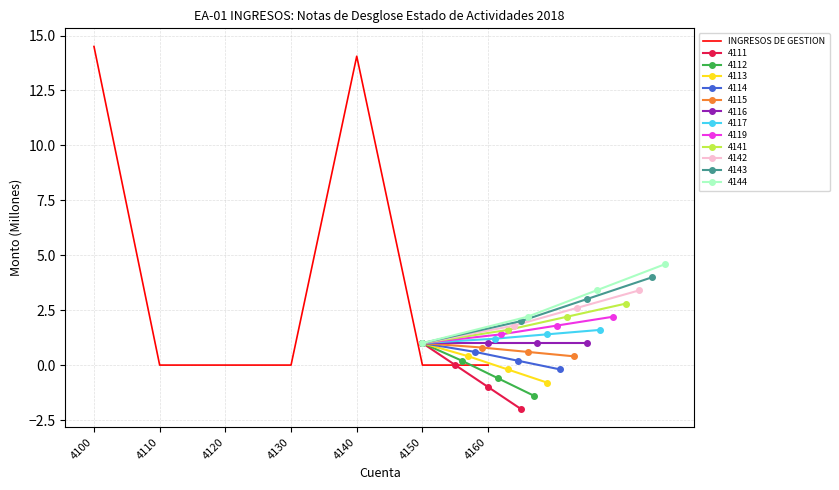

The value of INGRESOS DE GESTION at 4100 is 20.1. True or false?

False